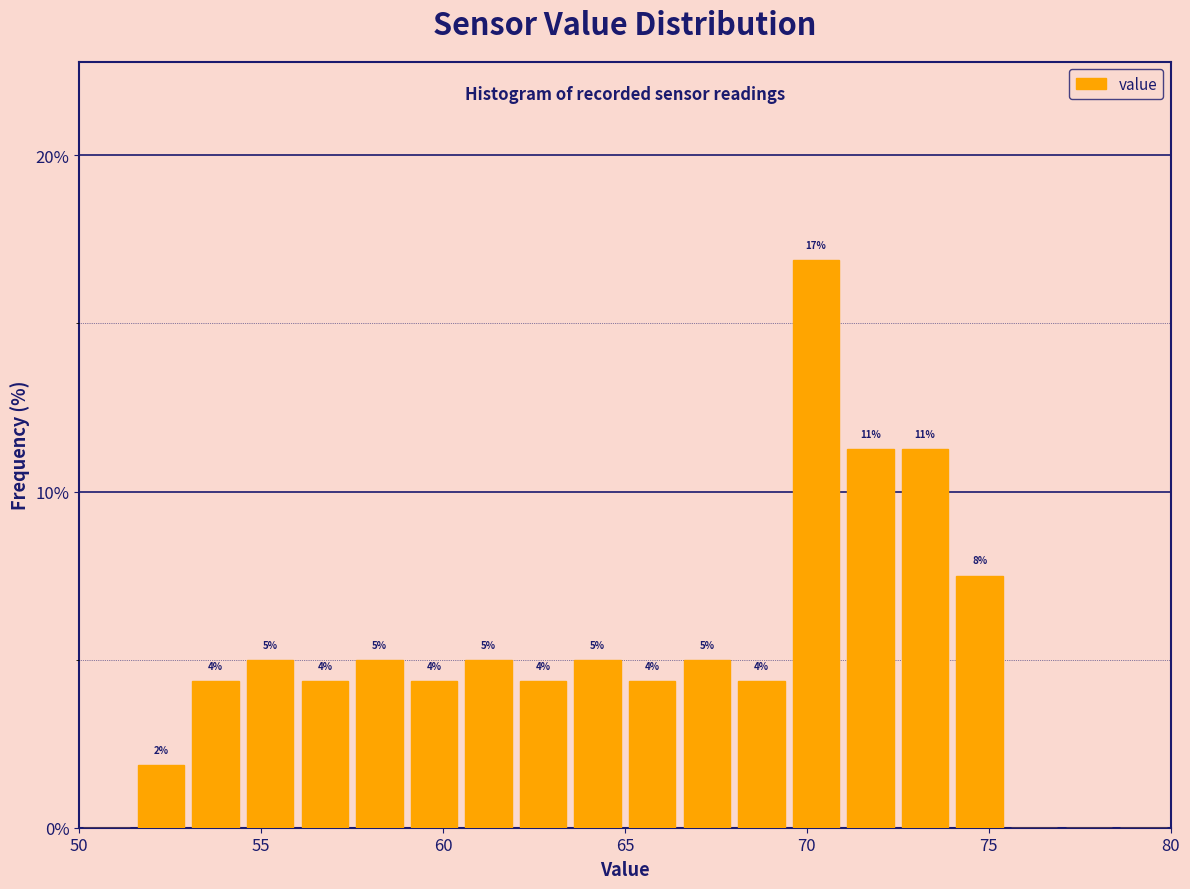

Around what value on the x-axis is the tallest bar? Give the approximate position of its centre, as read against the axis.

70.5